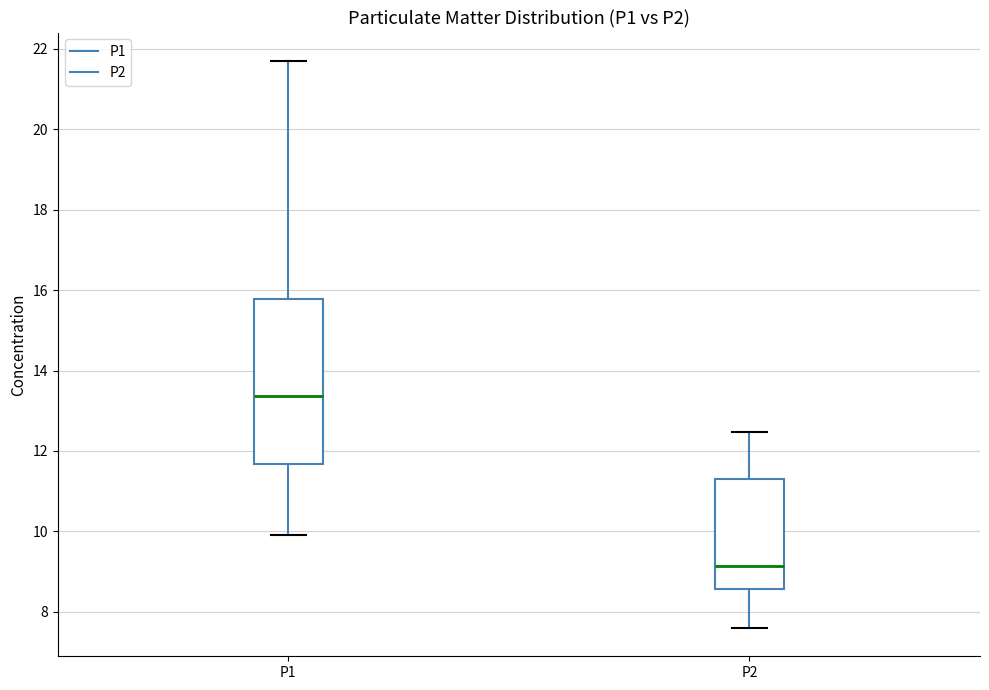

Where does the lower whisker of the box for P1 end on the y-axis? The values are not printed on the chart, so give them approximately, as read against the axis.

10.0